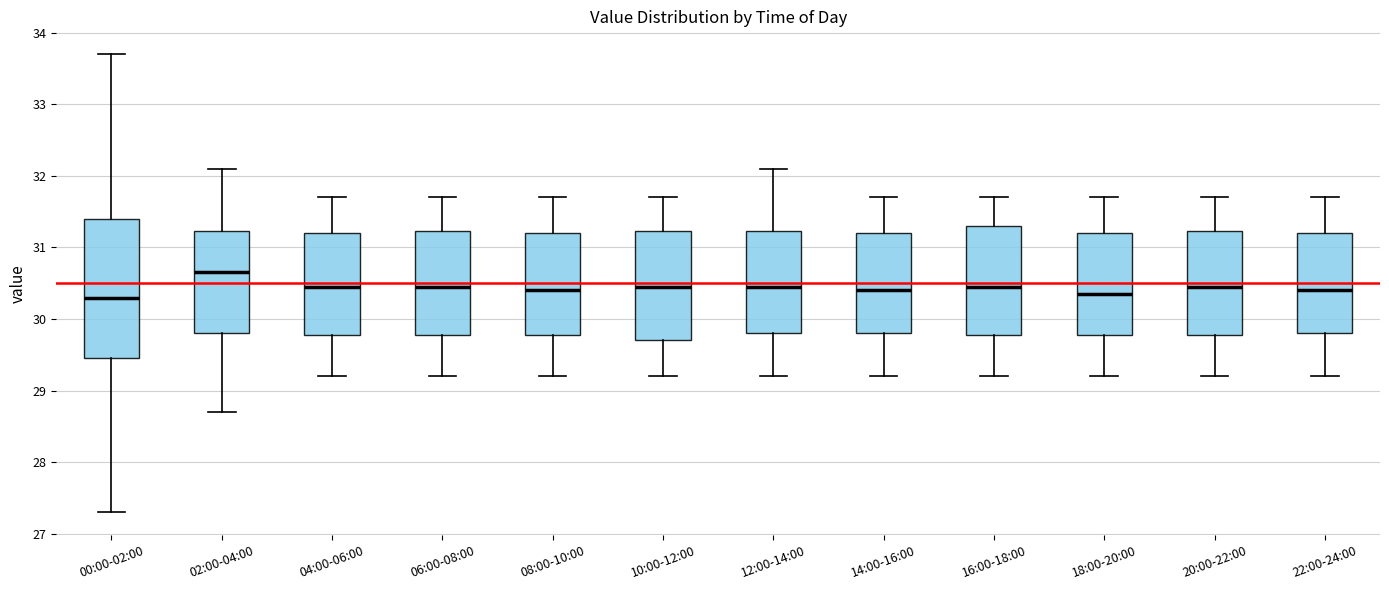

Reading left to right, read every box against the y-axis: the position of its median line, the range the box covers, and the ends of its whiskers. The values are not printed on the chart, so give them approximately, as read against the axis.

00:00-02:00: median 30.3, box 29.5 to 31.4, whiskers 27.3 to 33.7
02:00-04:00: median 30.7, box 29.8 to 31.2, whiskers 28.7 to 32.1
04:00-06:00: median 30.5, box 29.8 to 31.2, whiskers 29.2 to 31.7
06:00-08:00: median 30.5, box 29.8 to 31.2, whiskers 29.2 to 31.7
08:00-10:00: median 30.4, box 29.8 to 31.2, whiskers 29.2 to 31.7
10:00-12:00: median 30.5, box 29.7 to 31.2, whiskers 29.2 to 31.7
12:00-14:00: median 30.5, box 29.8 to 31.2, whiskers 29.2 to 32.1
14:00-16:00: median 30.4, box 29.8 to 31.2, whiskers 29.2 to 31.7
16:00-18:00: median 30.5, box 29.8 to 31.3, whiskers 29.2 to 31.7
18:00-20:00: median 30.4, box 29.8 to 31.2, whiskers 29.2 to 31.7
20:00-22:00: median 30.5, box 29.8 to 31.2, whiskers 29.2 to 31.7
22:00-24:00: median 30.4, box 29.8 to 31.2, whiskers 29.2 to 31.7